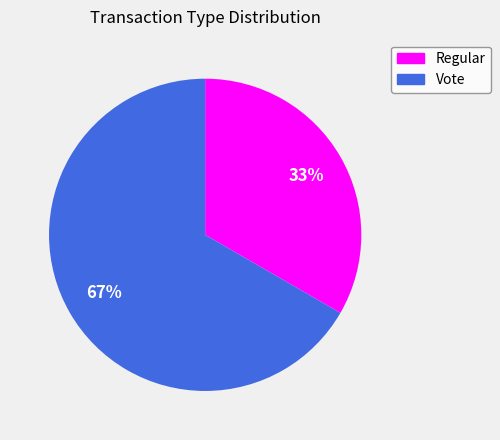

What is the majority slice?

Vote